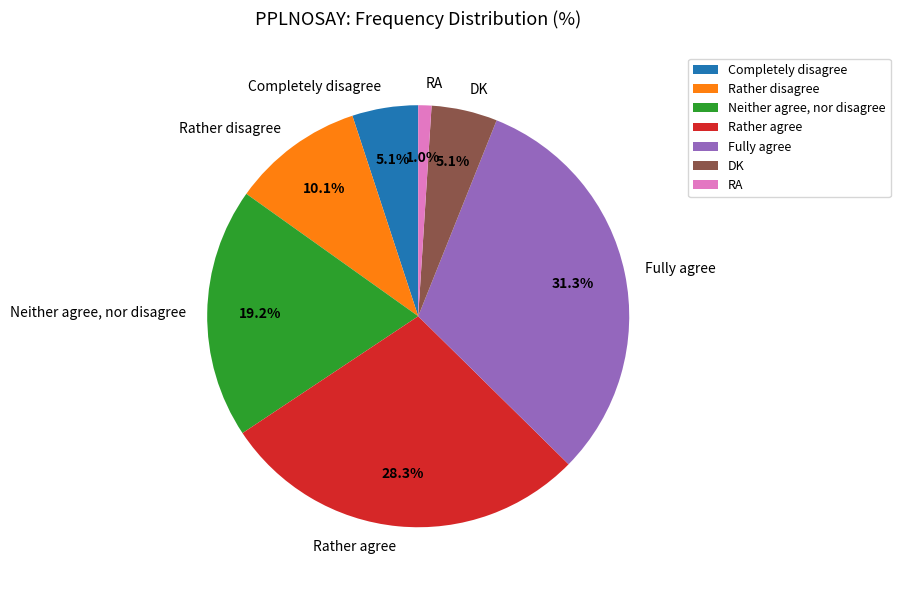

Between Neither agree, nor disagree and DK, which is larger?

Neither agree, nor disagree